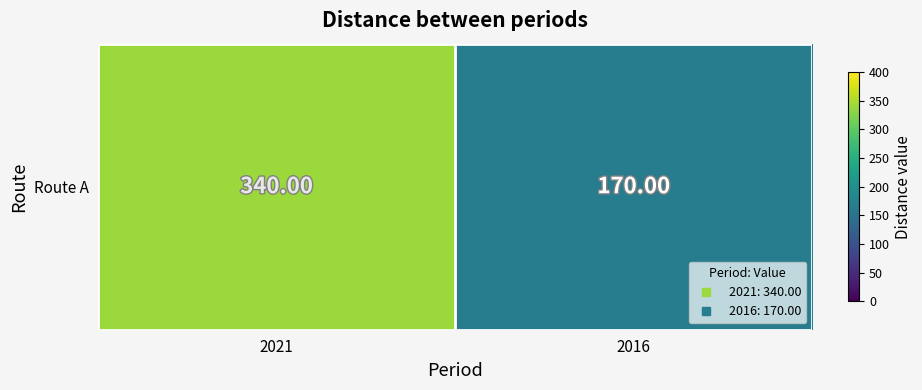

Read the value at 2016, to the nearest 5.

170